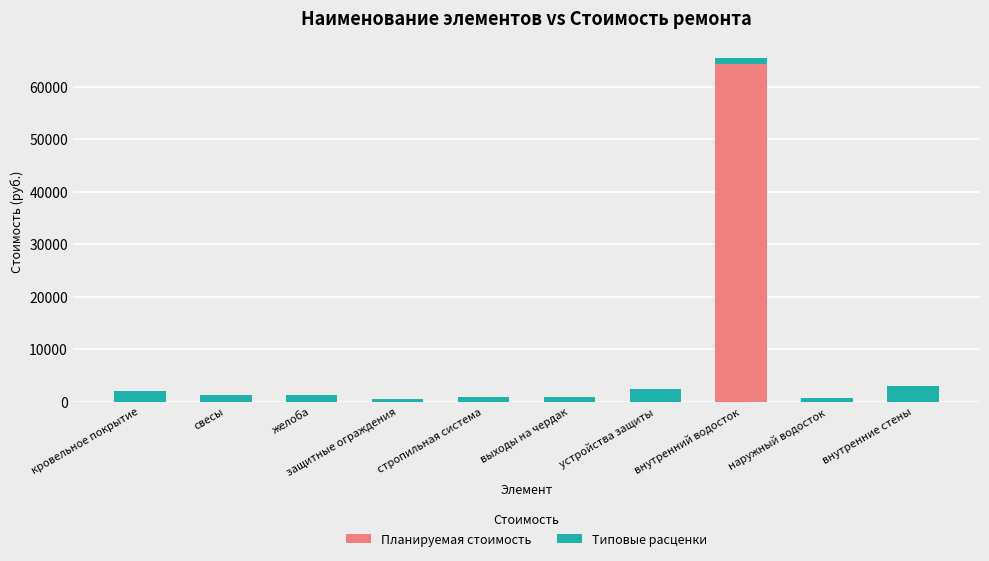

Which category has the highest value in the Планируемая стоимость series?

внутренний водосток